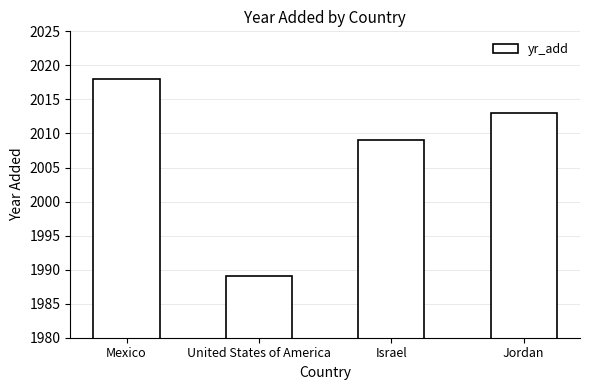

What is the difference between the values at United States of America and Mexico?

29